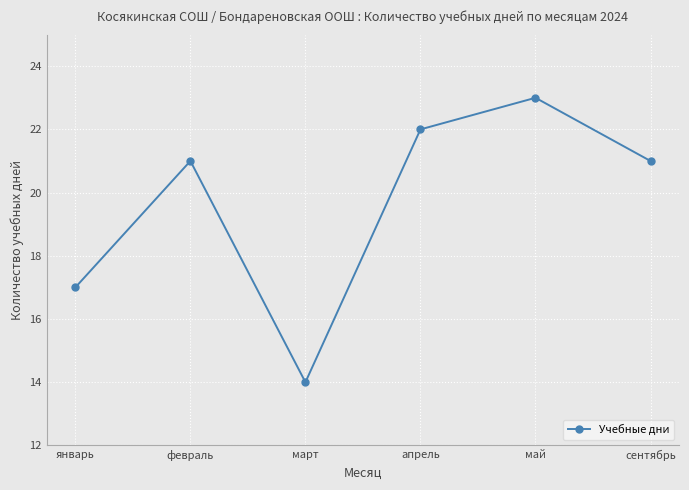

What is the label of the 2nd point from the left?

февраль